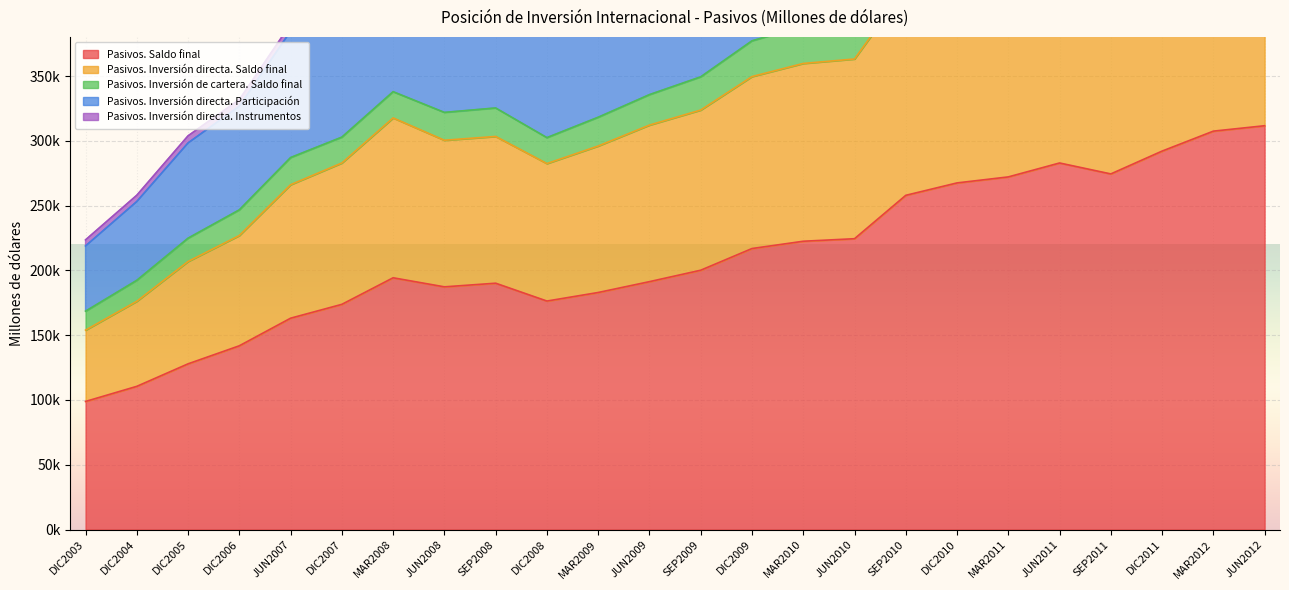

The Pasivos. Saldo final series shows 274441.0 at SEP2011. True or false?

True